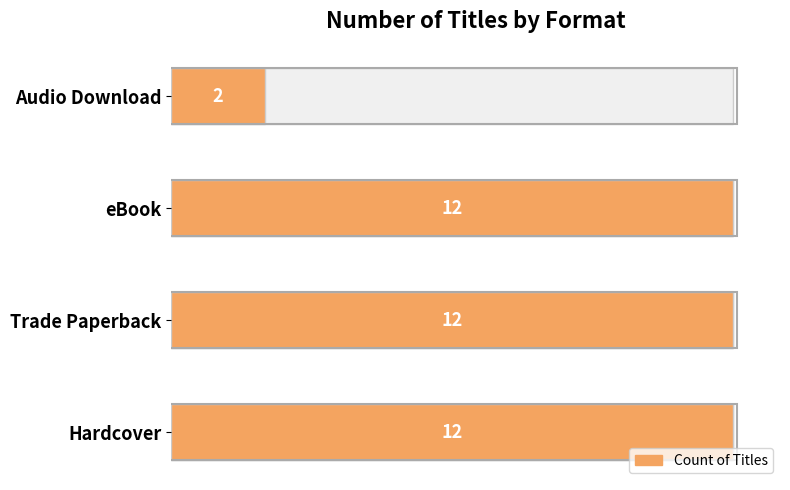

The chart shows a value of 12 at eBook. True or false?

True